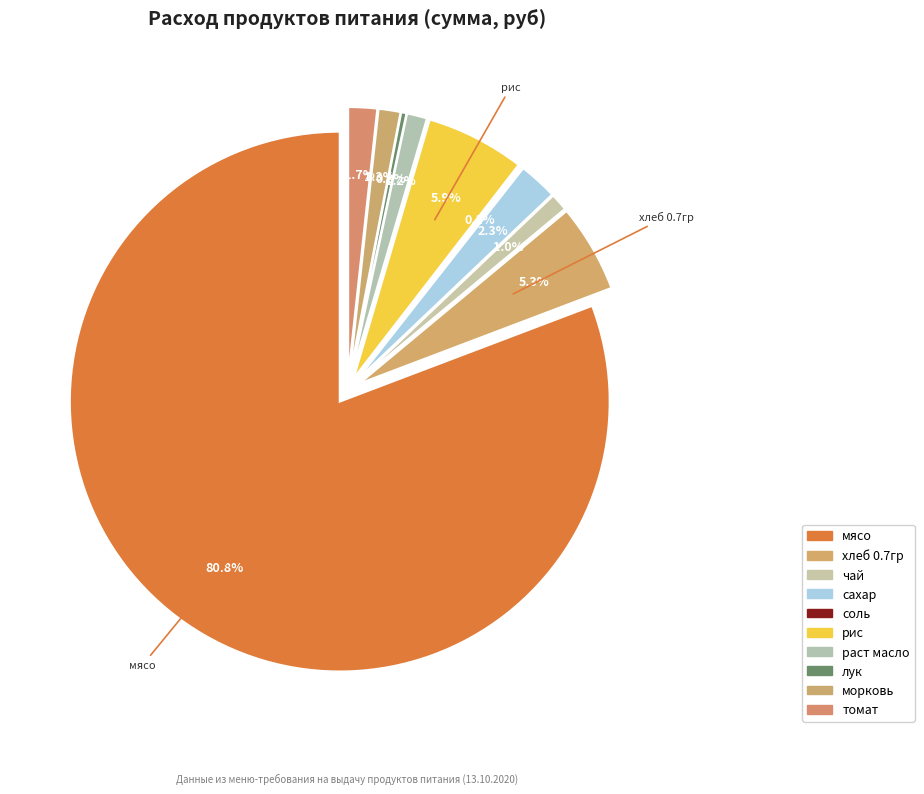

What is the majority slice?

мясо